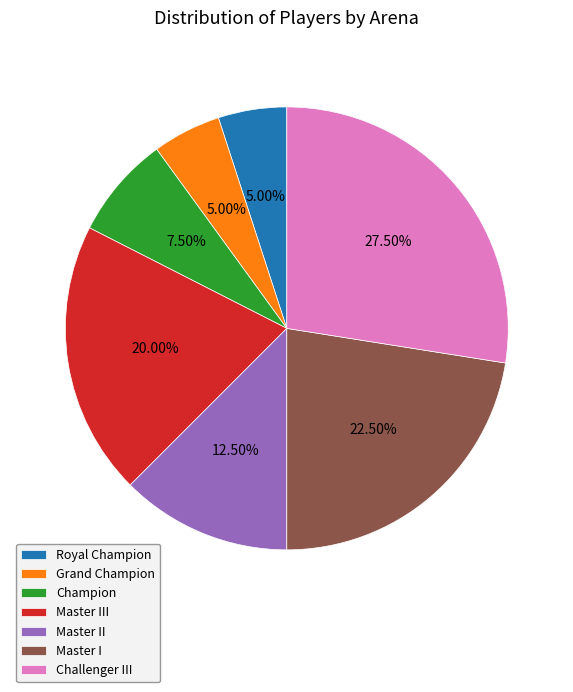

Is Master II the majority of the pie?

No